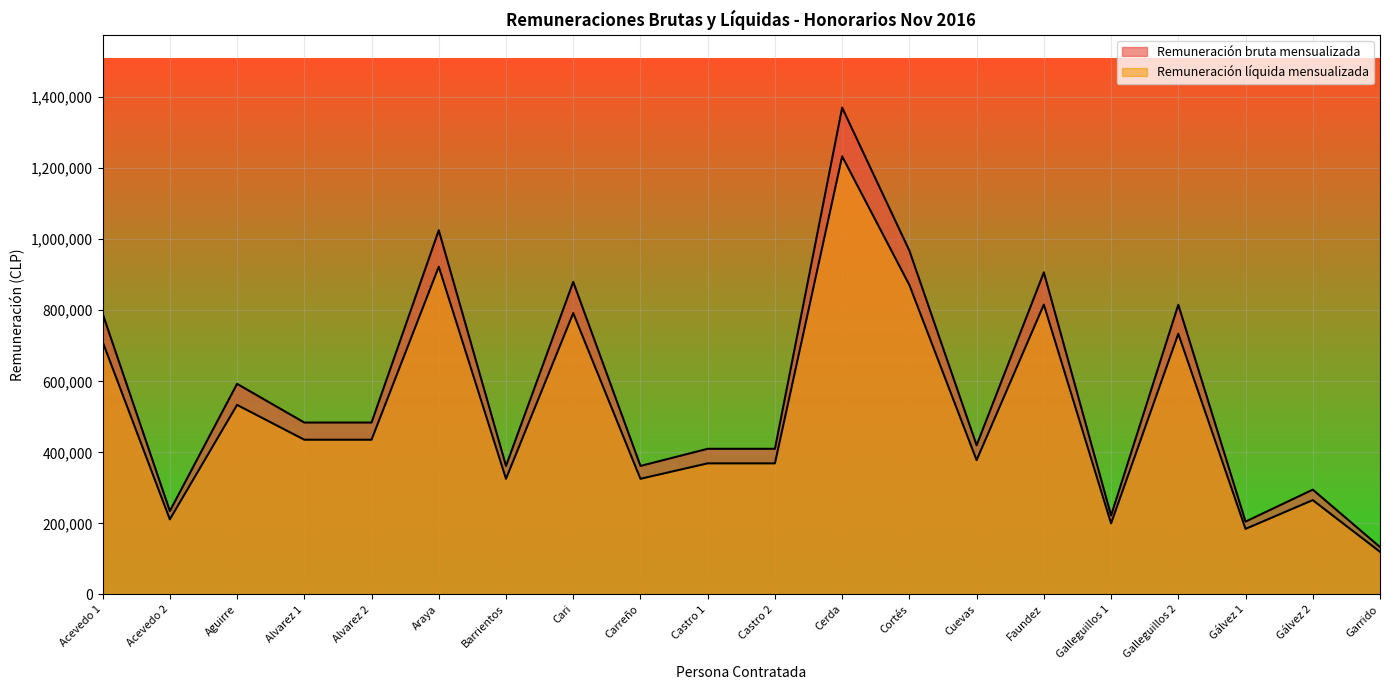

Which has a higher value, Castro 1 or Faundez?

Faundez